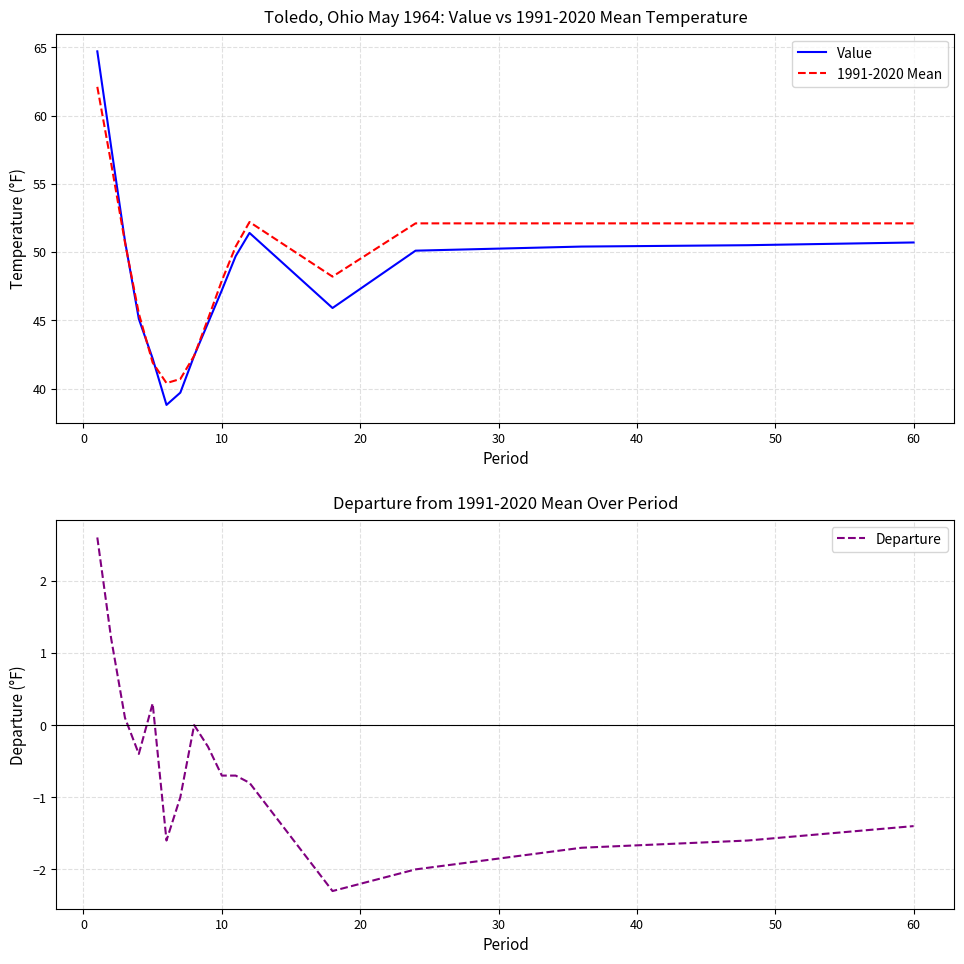

What is the minimum value for Departure?

-2.3